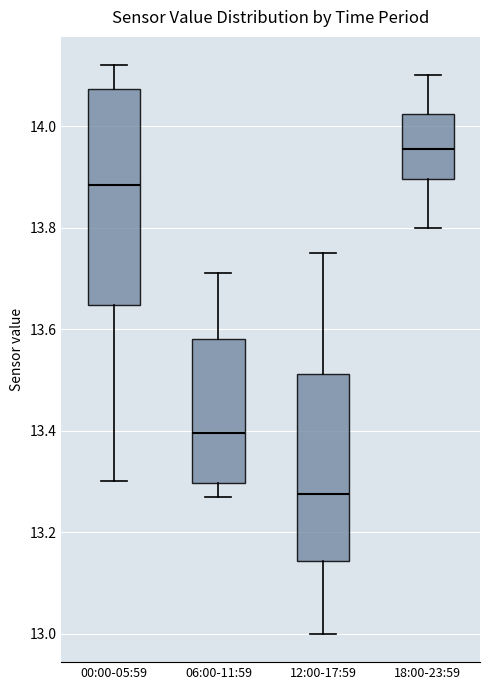

Where does the median line of the box for 00:00-05:59 sit on the y-axis? The values are not printed on the chart, so give them approximately, as read against the axis.

13.88